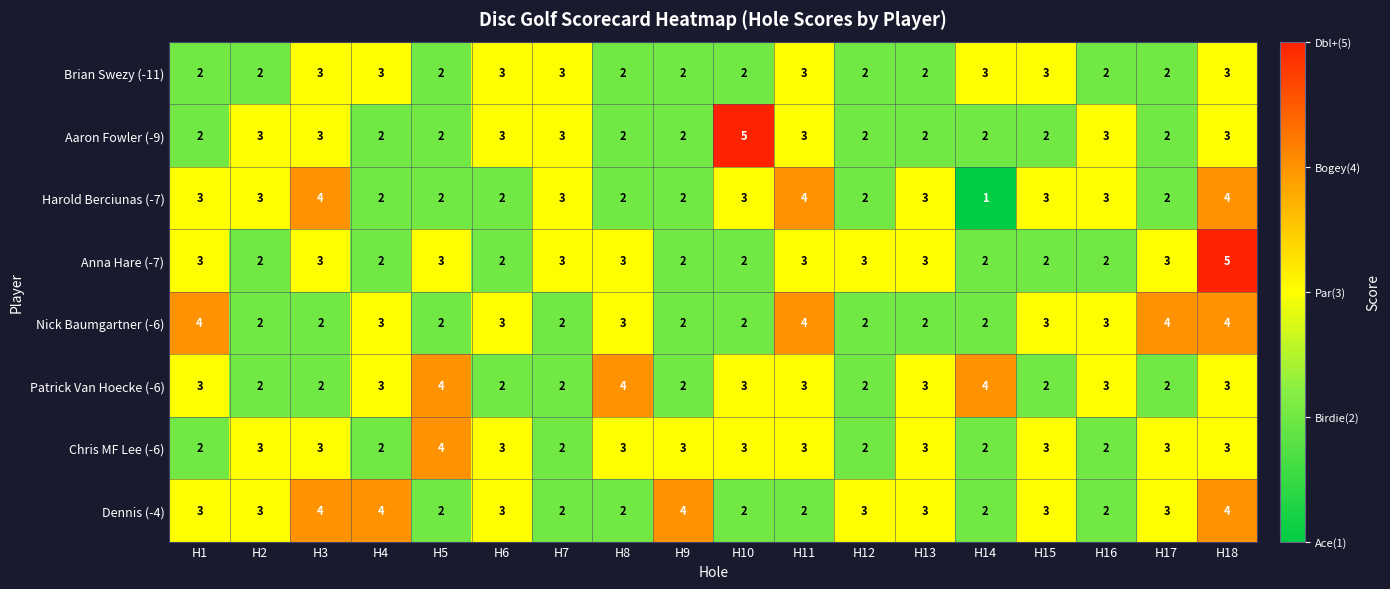

What is the sum of all Patrick Van Hoecke (-6) values?

49